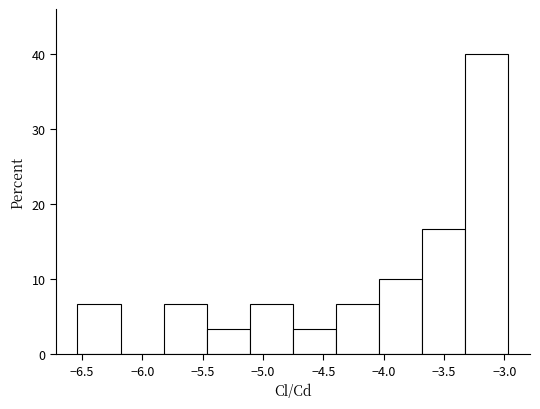

Reading left to right, transcribe this chart: for each bar, give the range it covers on the x-axis and its height. Neither the bar edges nor the heights are printed on the chart, so give them approximately, as read against the axes.

-6.55 to -6.20: 7
-6.20 to -5.80: 0
-5.80 to -5.45: 7
-5.45 to -5.10: 3
-5.10 to -4.75: 7
-4.75 to -4.40: 3
-4.40 to -4.05: 7
-4.05 to -3.70: 10
-3.70 to -3.30: 17
-3.30 to -2.95: 40